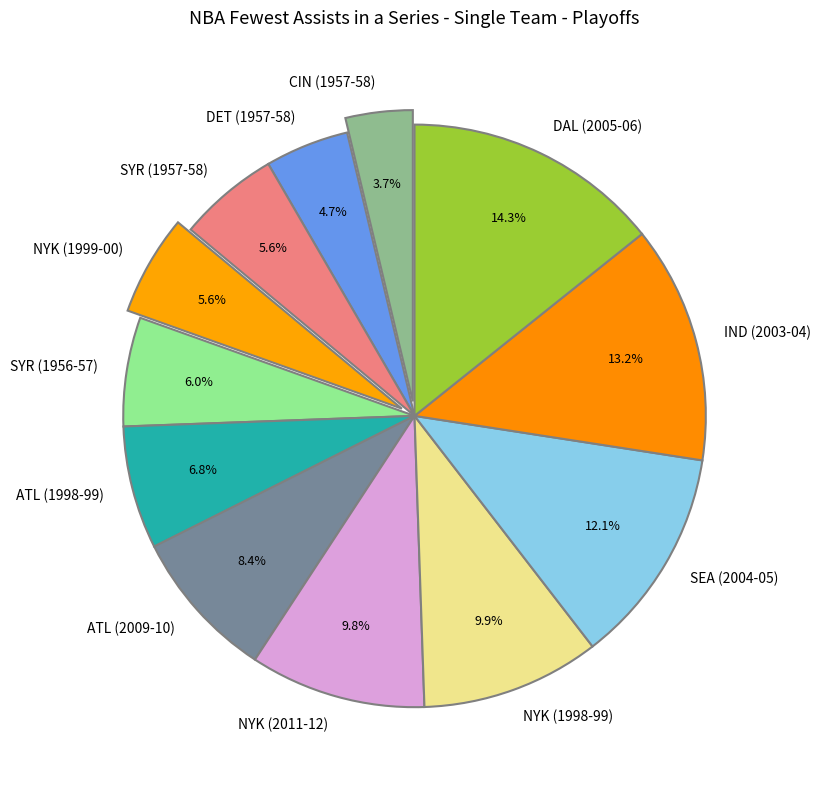

Is it true that ATL (2009-10) is 14% of the pie?

False